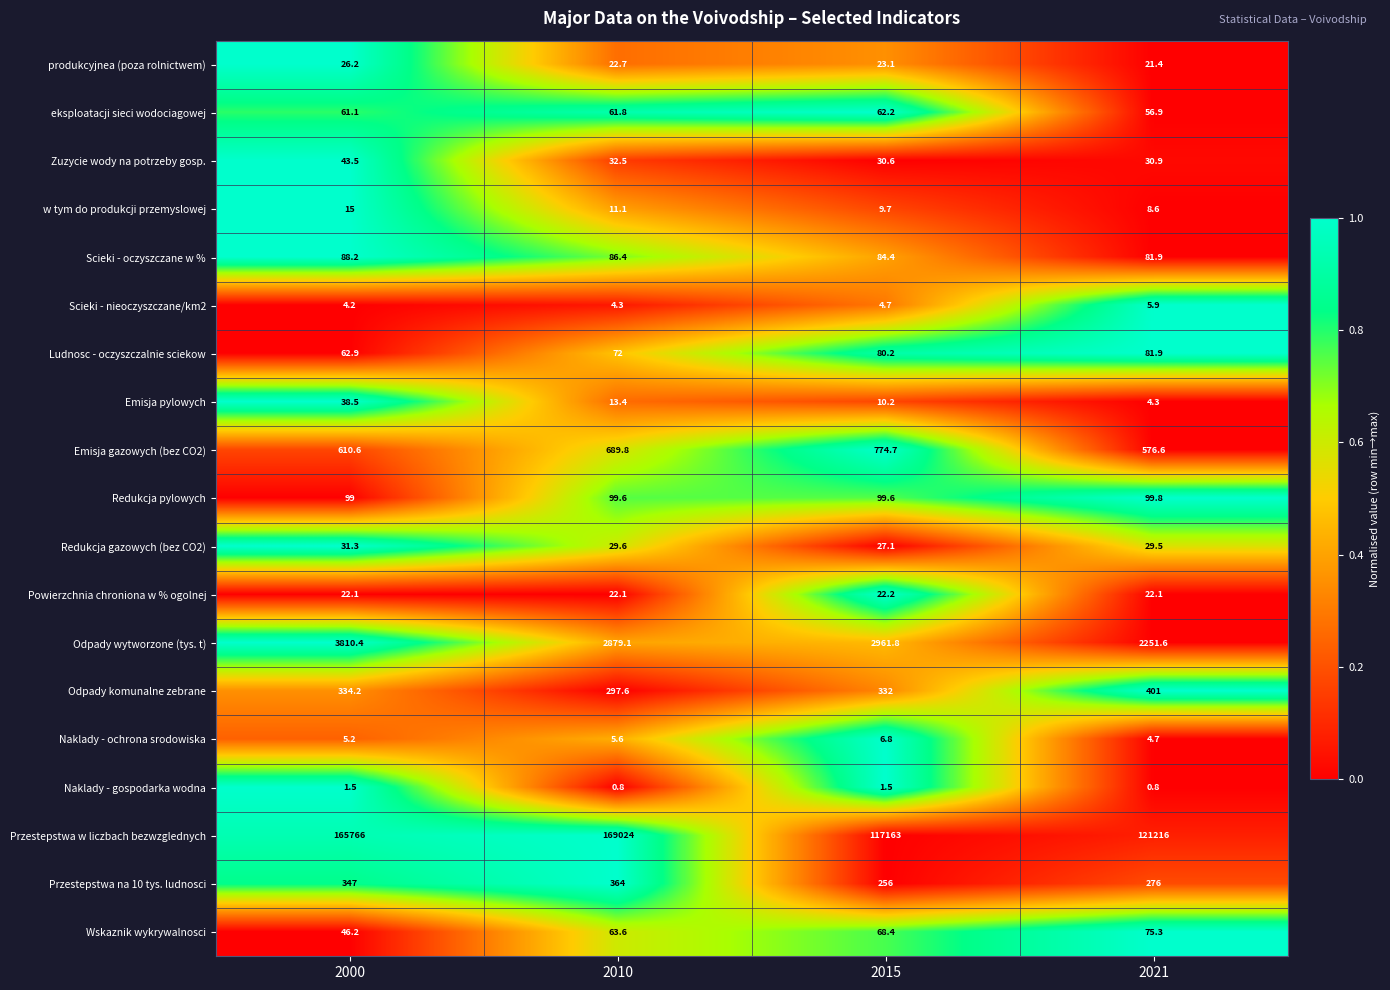

Which series changed the most between 2010 and 2021?

Przestepstwa w liczbach bezwzglednych